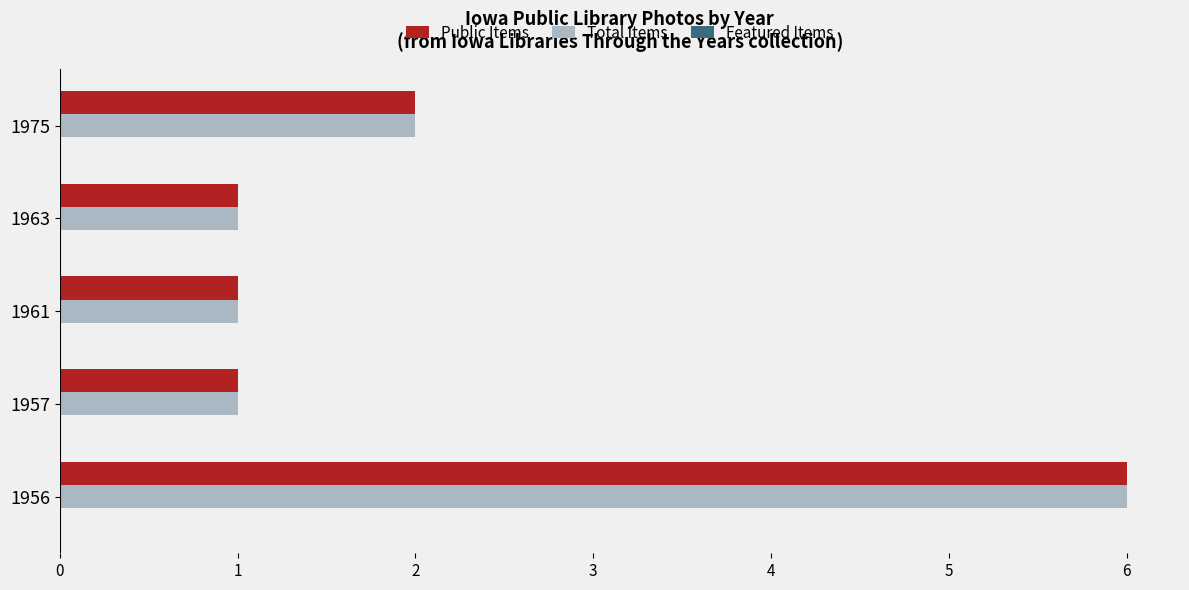

At which label is Total Items closest to 3?

1975